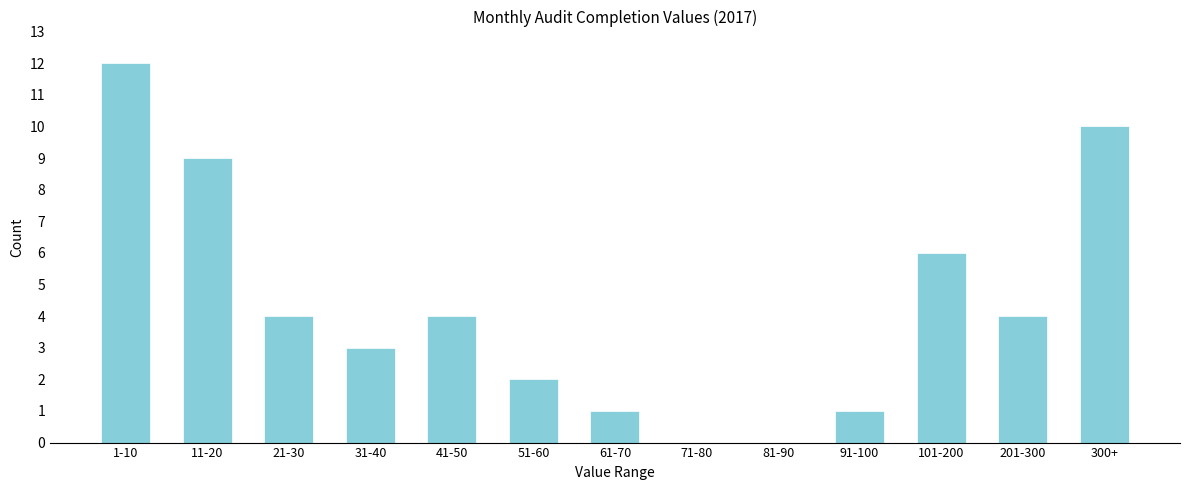

Reading right to left, what are all the values shown in this chart?

300+=10	201-300=4	101-200=6	91-100=1	81-90=0	71-80=0	61-70=1	51-60=2	41-50=4	31-40=3	21-30=4	11-20=9	1-10=12